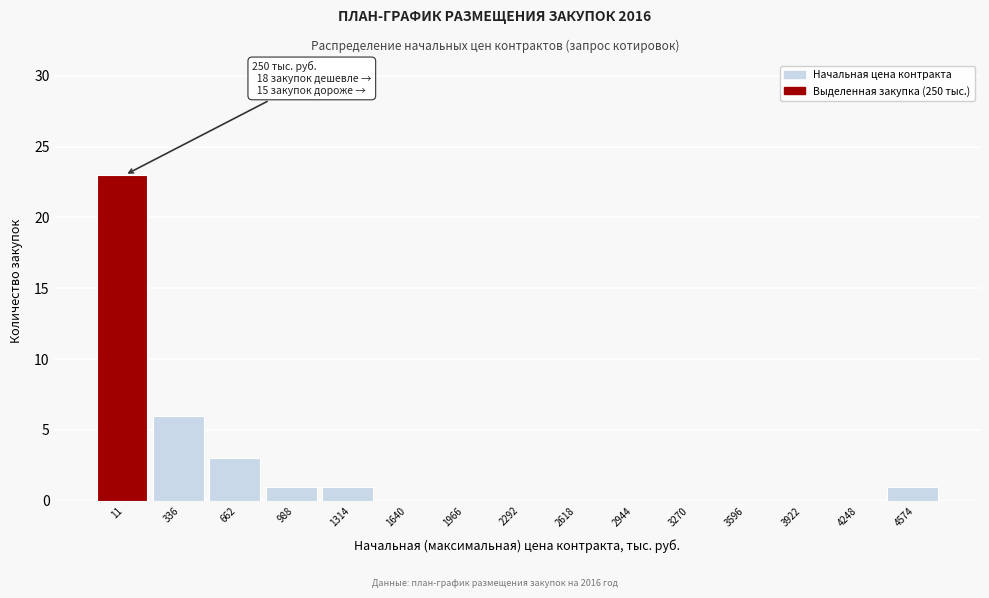

Reading left to right, what are all the values shown in this chart?

11=23	336=6	662=3	988=1	1314=1	1640=0	1966=0	2292=0	2618=0	2944=0	3270=0	3596=0	3922=0	4248=0	4574=1